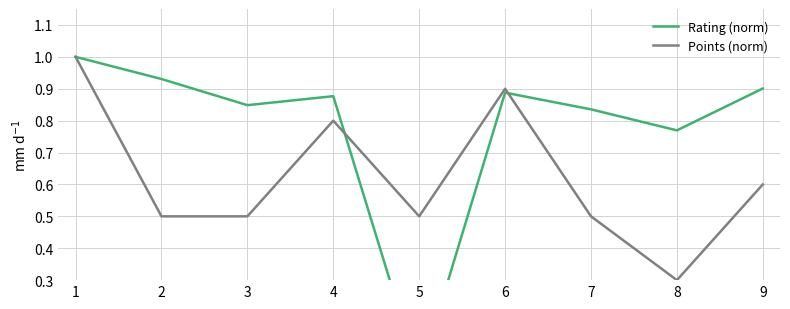

Which series changed the most between 3 and 4?

Points (norm)